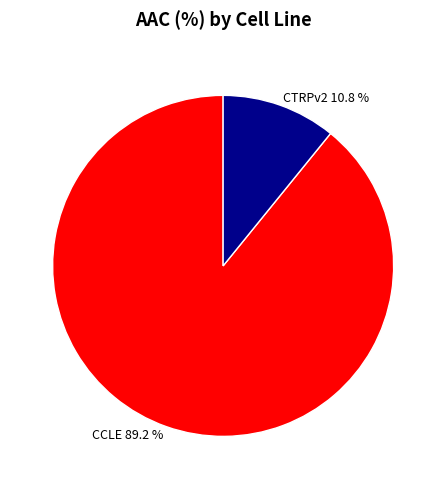

The CTRPv2 slice represents 23% of the pie. True or false?

False